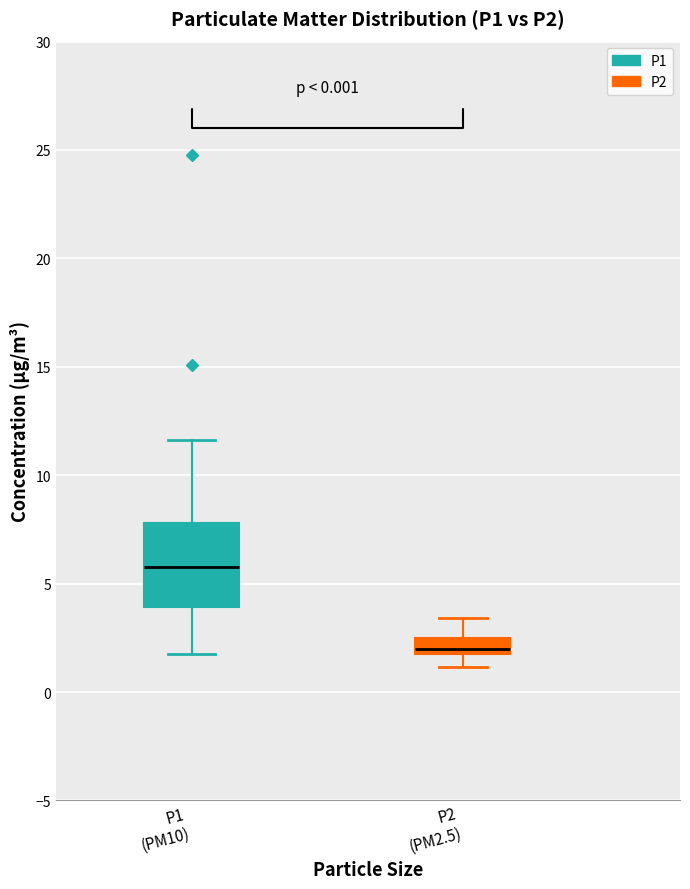

Where does the lower whisker of the box for P2 (PM2.5) end on the y-axis? The values are not printed on the chart, so give them approximately, as read against the axis.

1.0